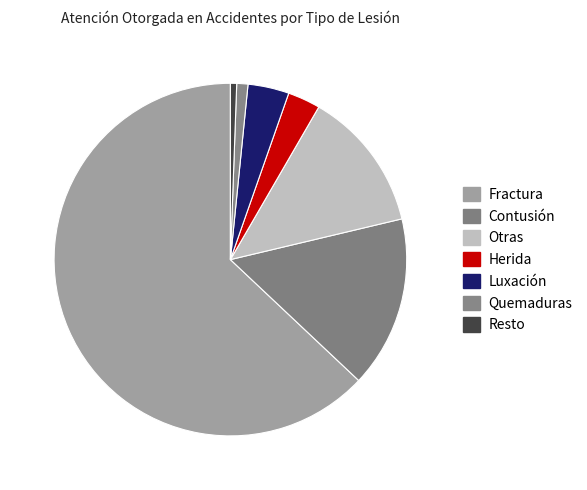

Count the number of slices in the pie.

7